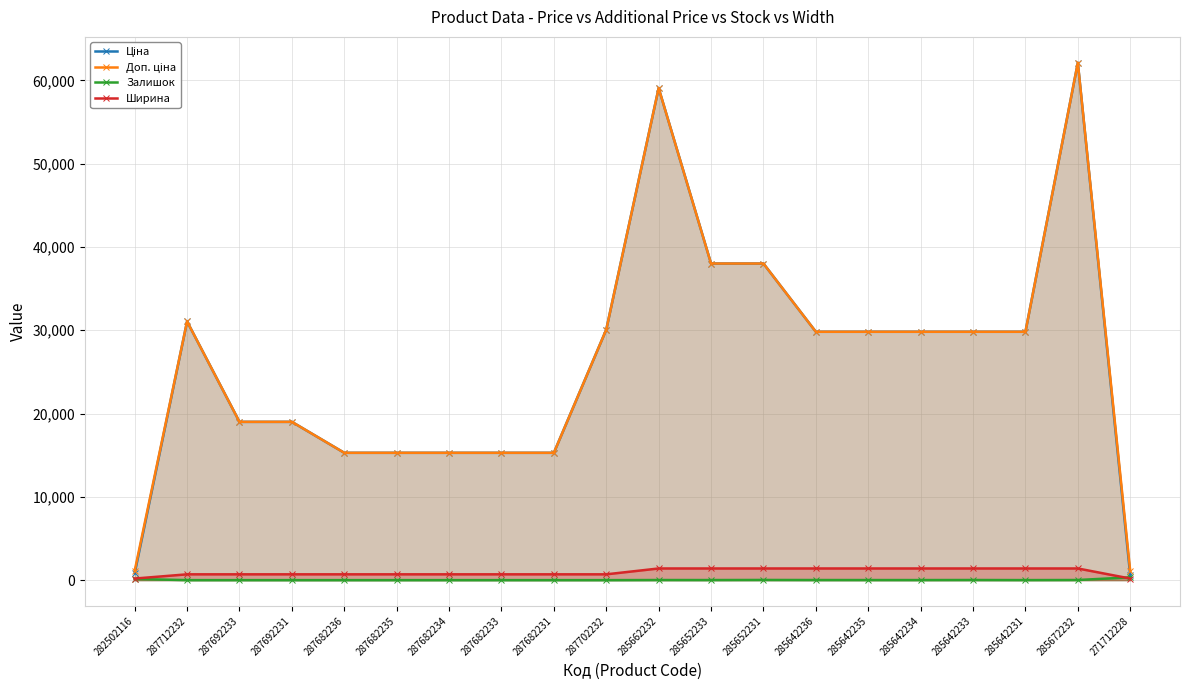

At which label does Ціна first exceed 29819?

287712232